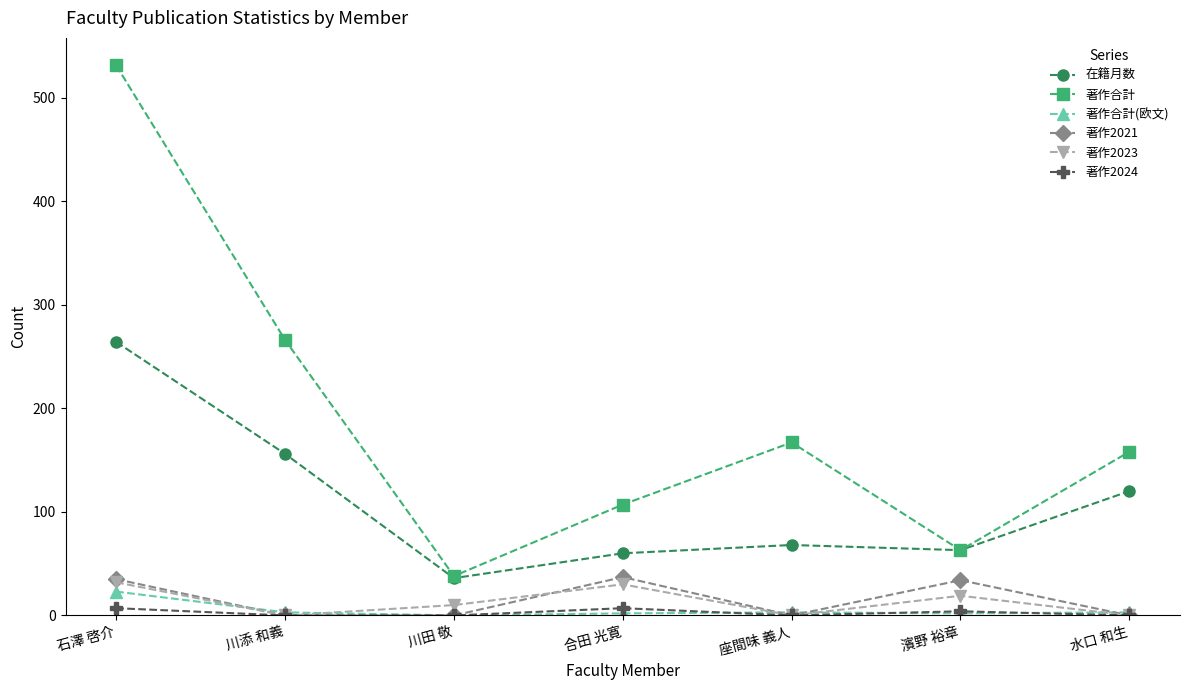

What is the label of the 1st point from the right?

水口 和生